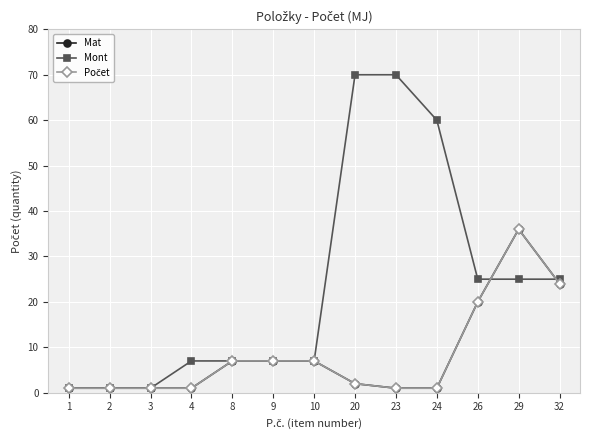

Rank the categories by Počet value from highest to lowest.

29, 32, 26, 8, 9, 10, 20, 1, 2, 3, 4, 23, 24